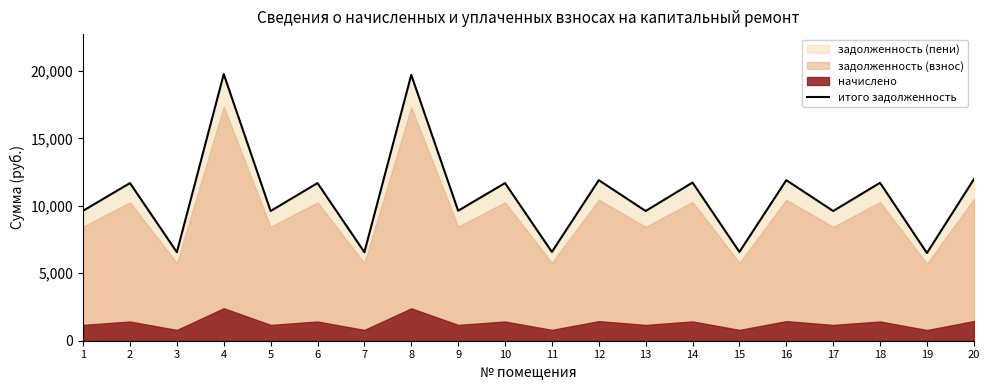

How many lines are shown in the chart?

1